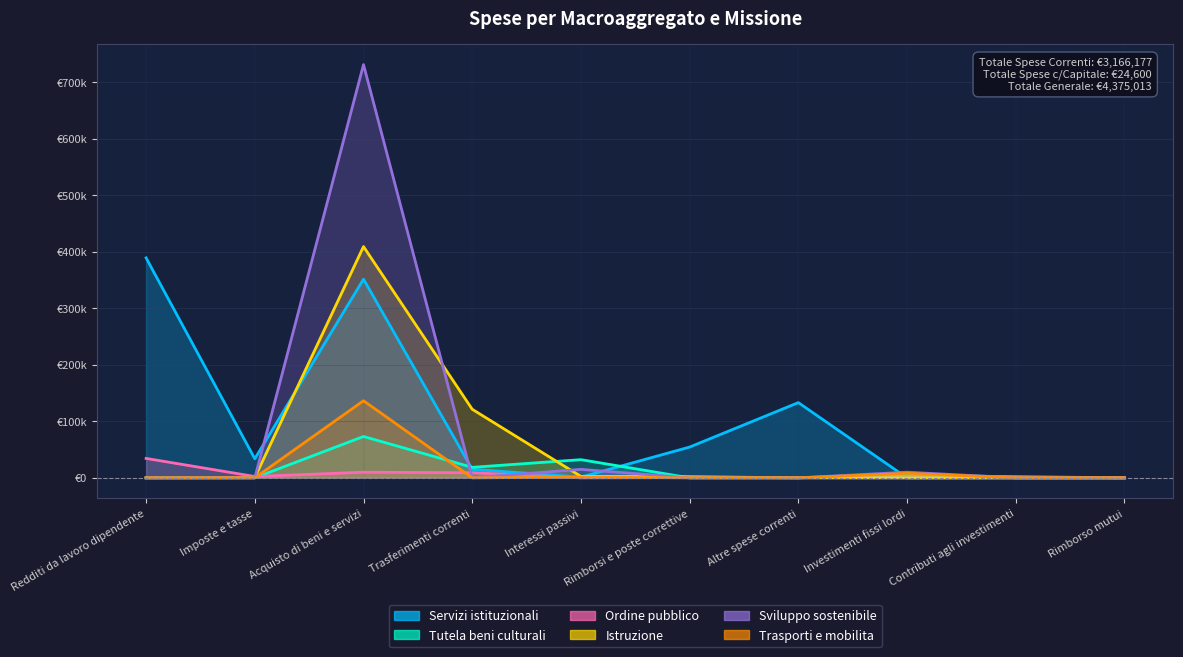

Rank the series by their maximum value, from highest to lowest.

Sviluppo sostenibile, Istruzione, Servizi istituzionali, Trasporti e mobilita, Tutela beni culturali, Ordine pubblico